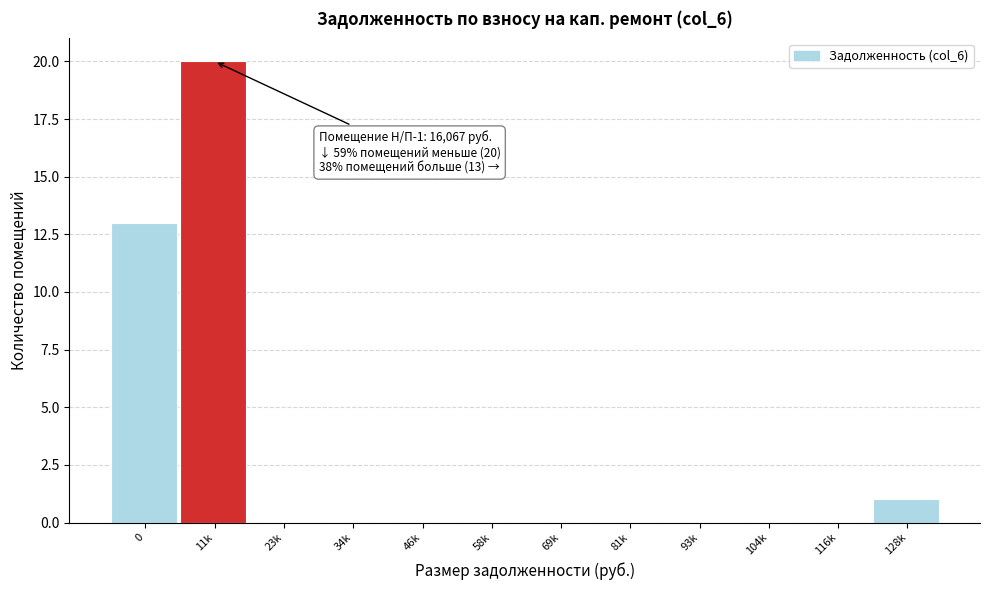

What is the maximum value shown in the chart?

20